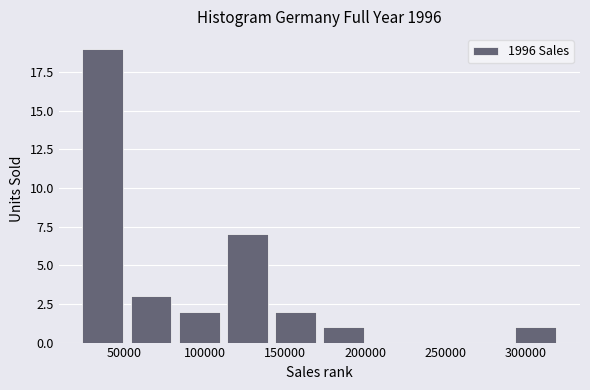

Reading left to right, list every bar in this chart as the range it spans on the x-axis followed by its height. Neither the bar edges nor the heights are printed on the chart, so give them approximately, as read against the axes.

20000 to 50000: 19
50000 to 80000: 3
80000 to 110000: 2
110000 to 140000: 7
140000 to 170000: 2
170000 to 200000: 1
200000 to 230000: 0
230000 to 260000: 0
260000 to 290000: 0
290000 to 320000: 1